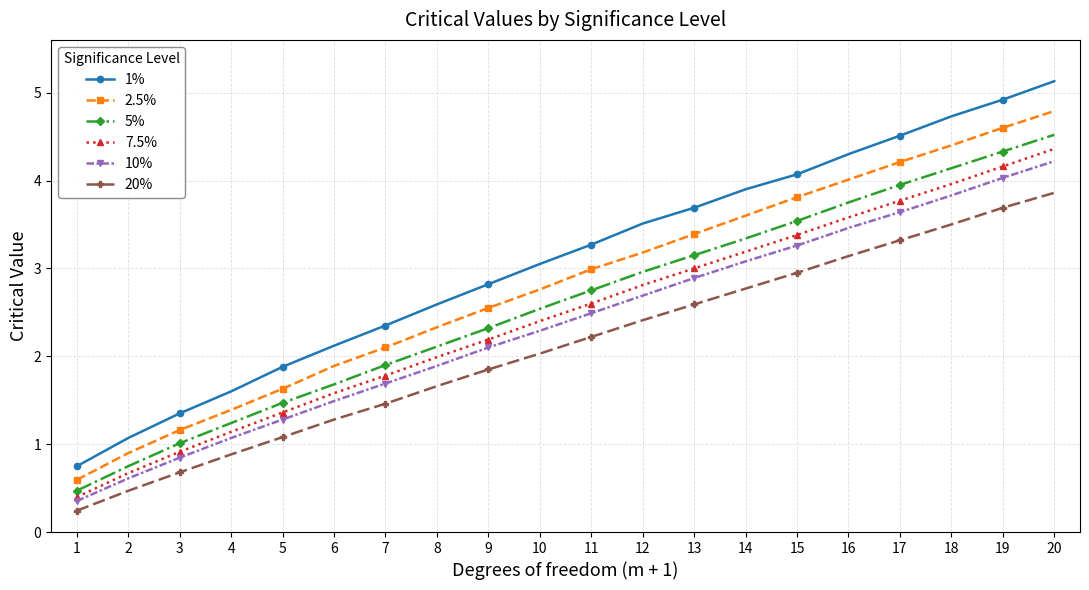

Which series has the largest range (max minus min)?

1%